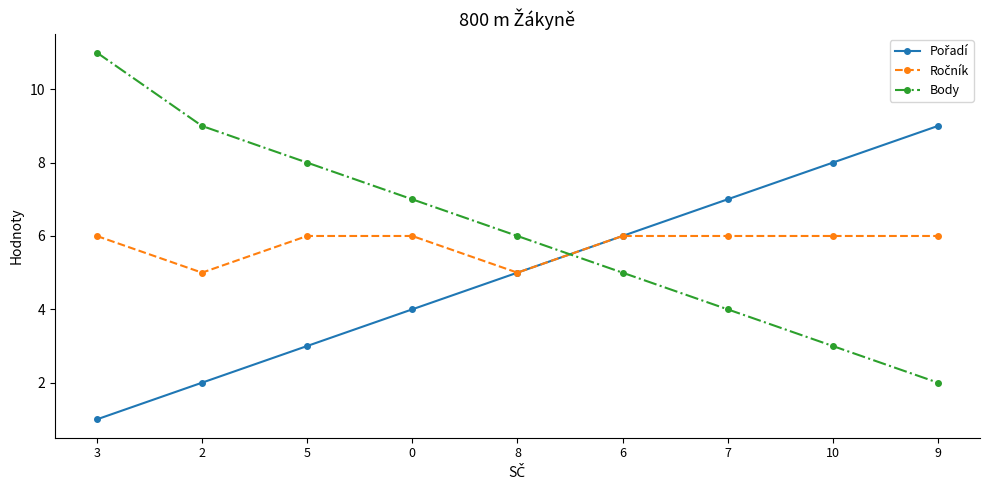

Does the chart display data point markers on the line(s)?

Yes